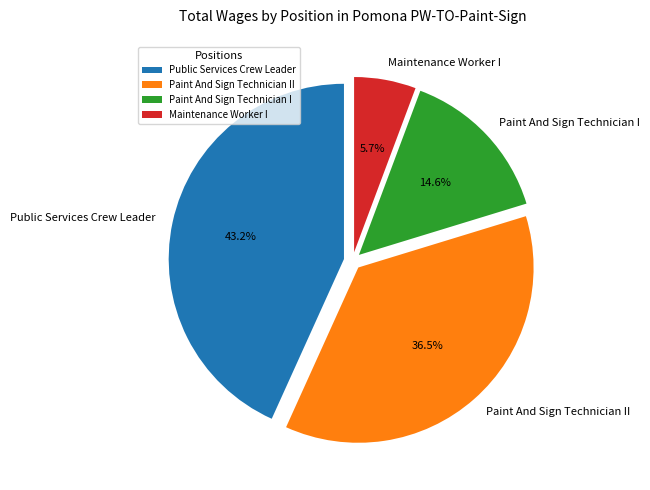

Rank the categories by value from lowest to highest.

Maintenance Worker I, Paint And Sign Technician I, Paint And Sign Technician II, Public Services Crew Leader